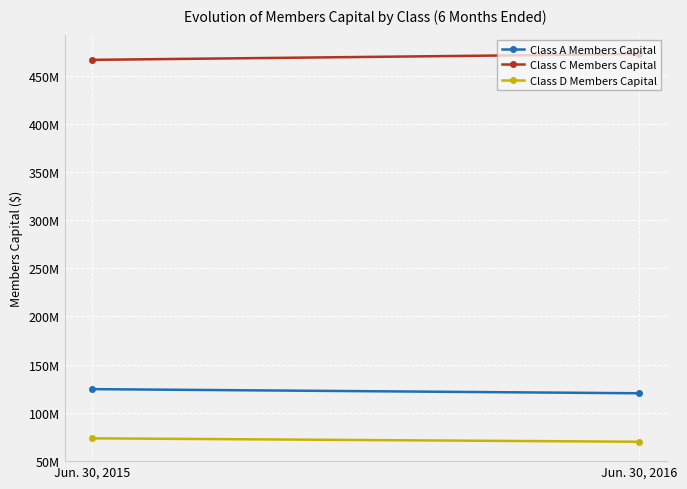

List the series in order of their peak value, highest first.

Class C Members Capital, Class A Members Capital, Class D Members Capital